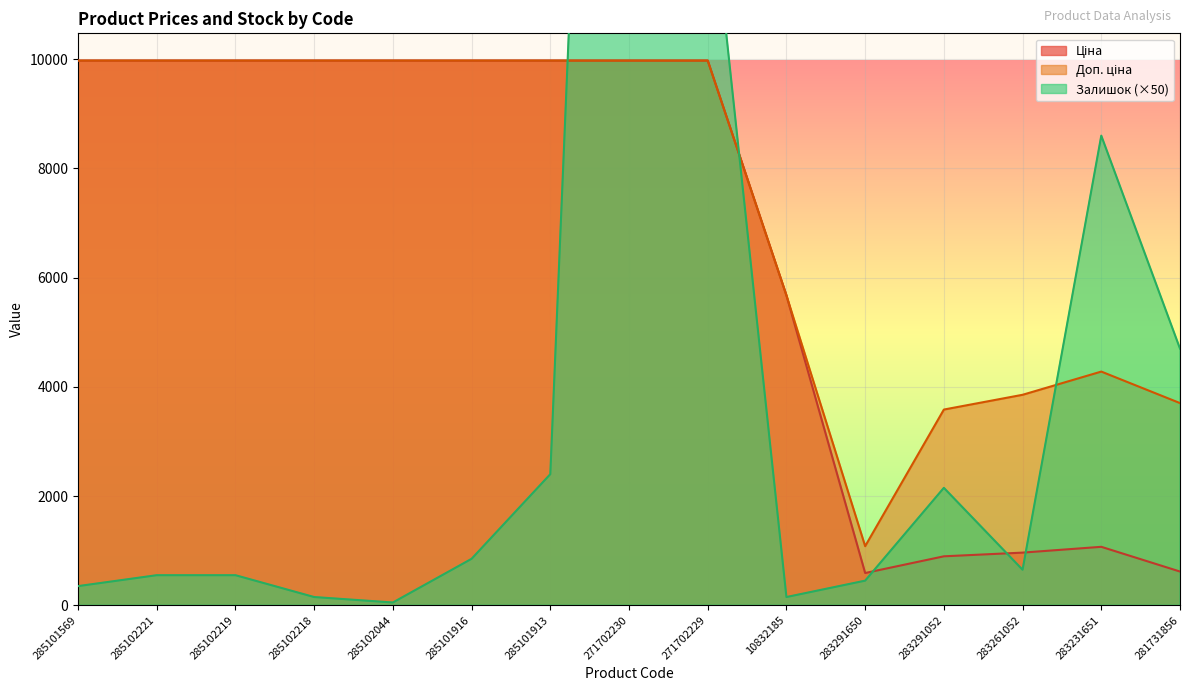

At 281731856, list the series in order from smallest to largest.

Ціна, Доп. ціна, Залишок